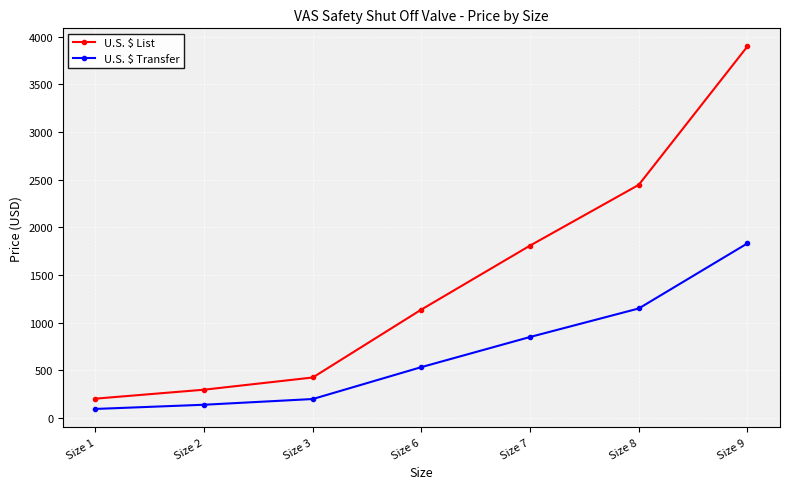

Count the number of categories in the chart.

7